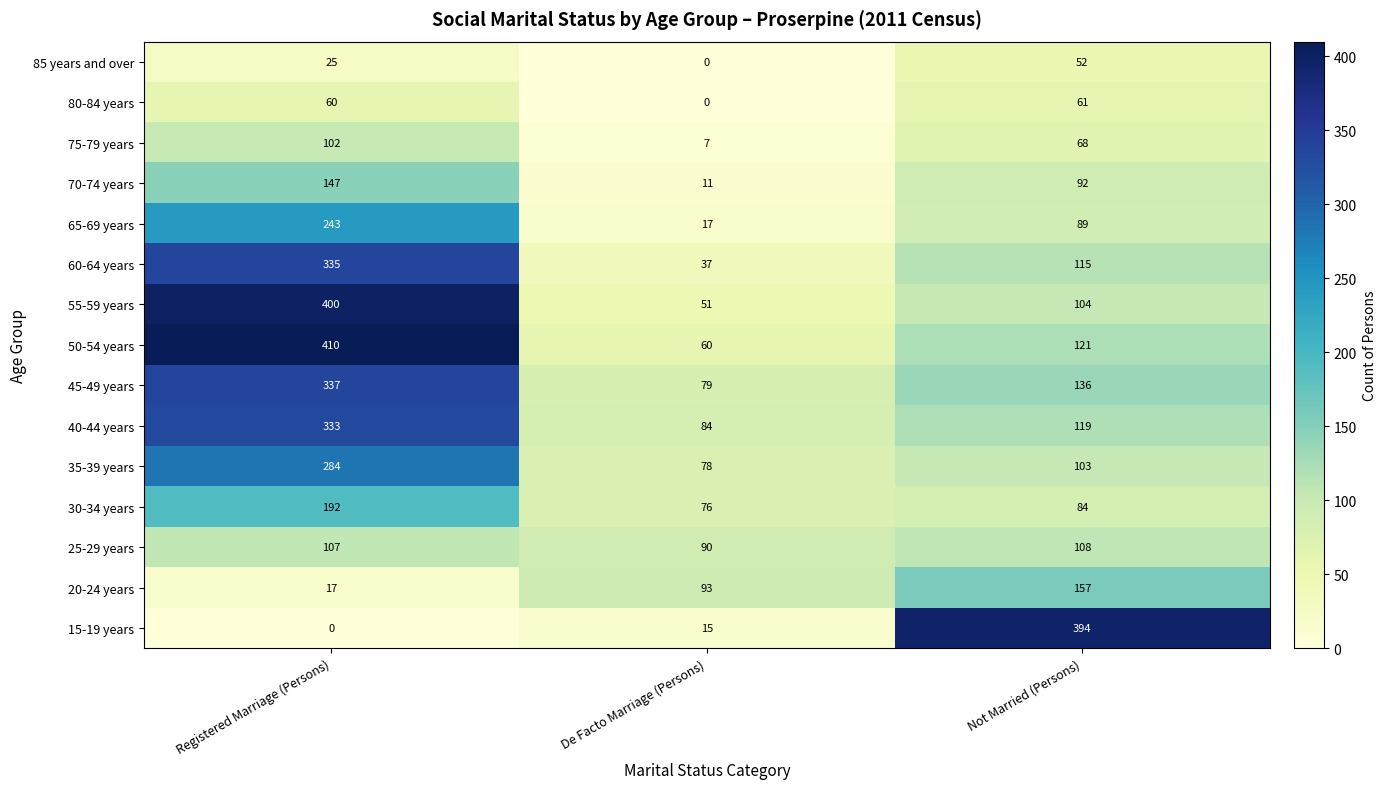

Rank the series at Registered Marriage (Persons) from lowest to highest value.

15-19 years, 20-24 years, 85 years and over, 80-84 years, 75-79 years, 25-29 years, 70-74 years, 30-34 years, 65-69 years, 35-39 years, 40-44 years, 60-64 years, 45-49 years, 55-59 years, 50-54 years